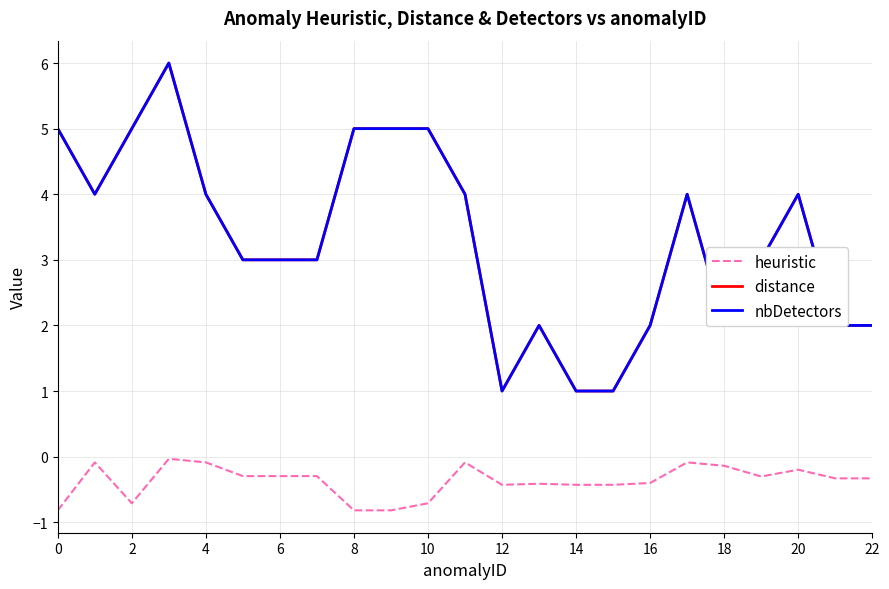

What is the sum of all heuristic values?

-8.6